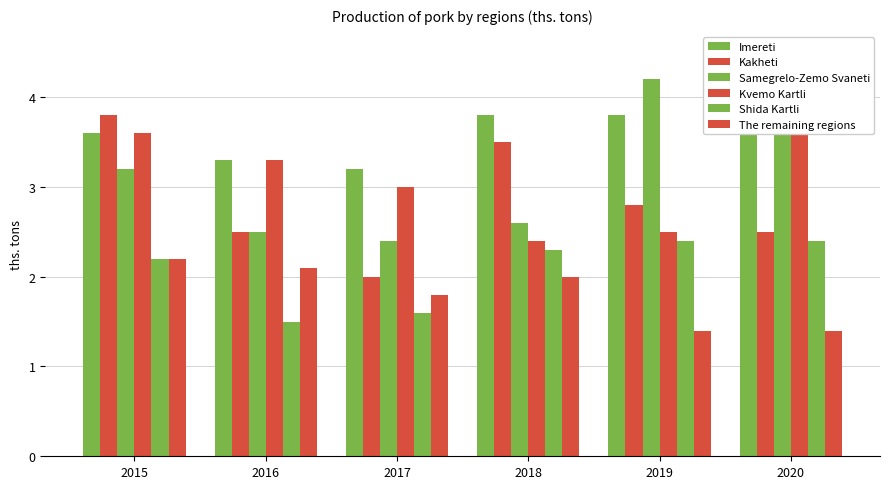

What is the lowest value of the Kakheti series?

2.0